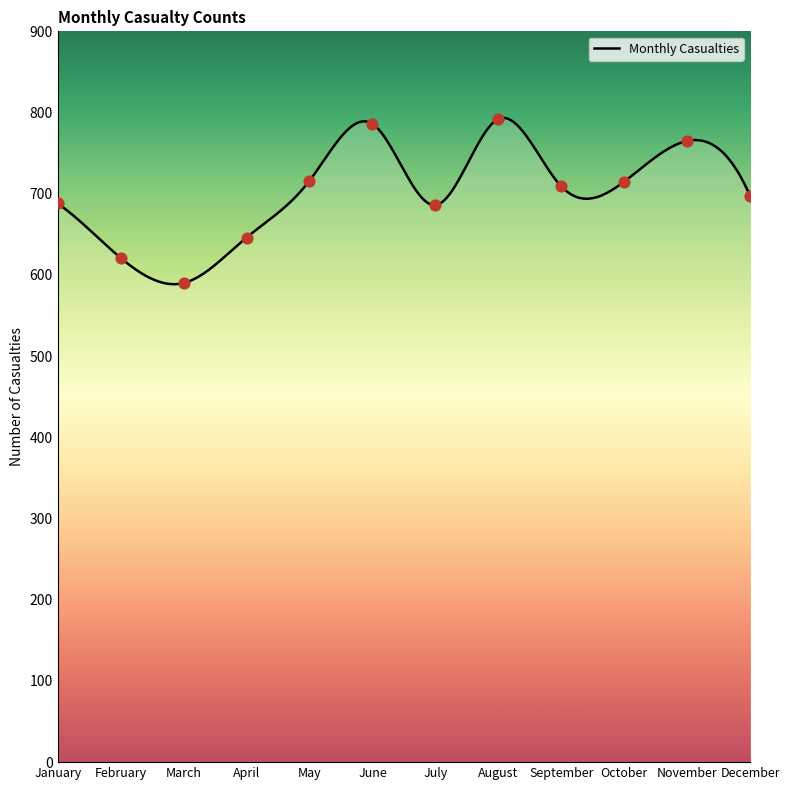

Between August and July, which is larger?

August